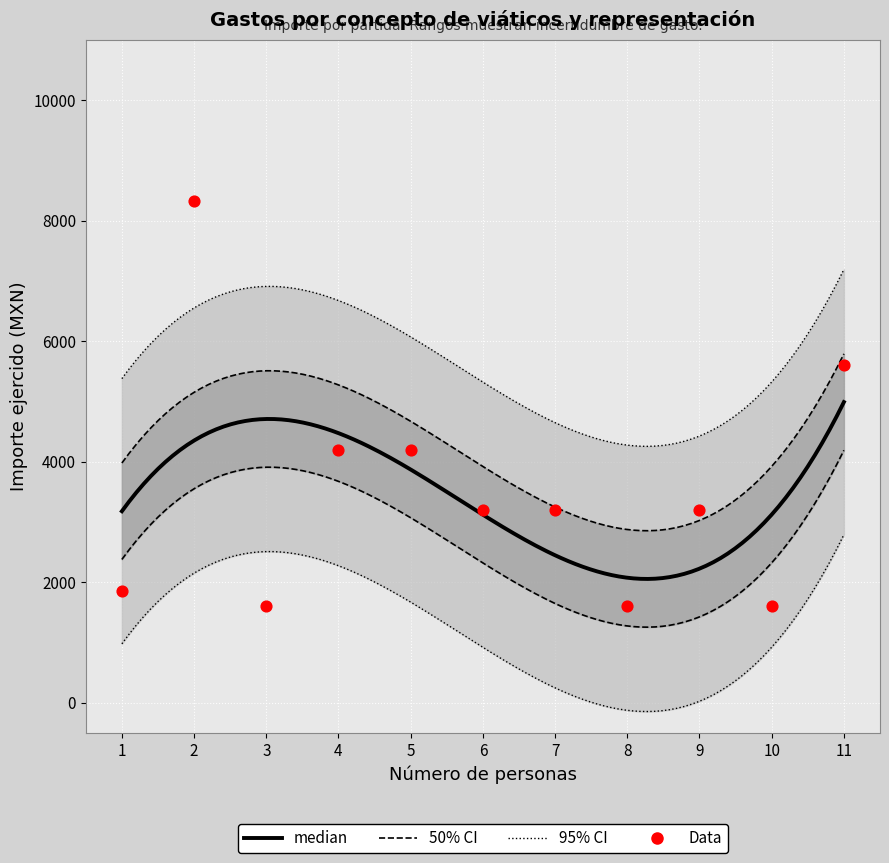

Approximately how many times larger is the value at 8 compared to 11?

0.3